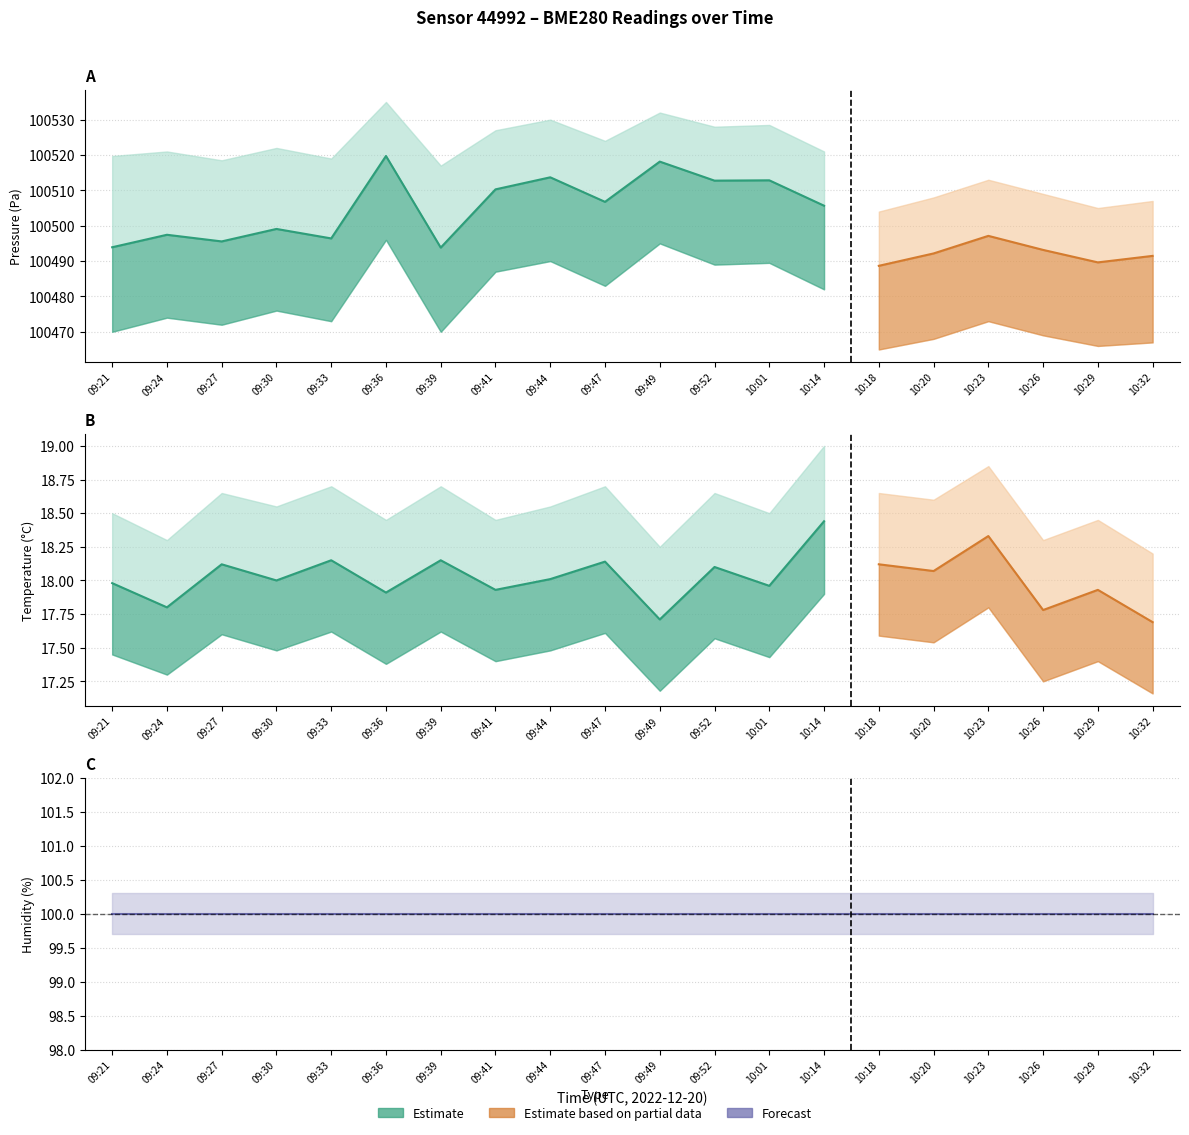

True or false: humidity and pressure intersect in this chart.

False